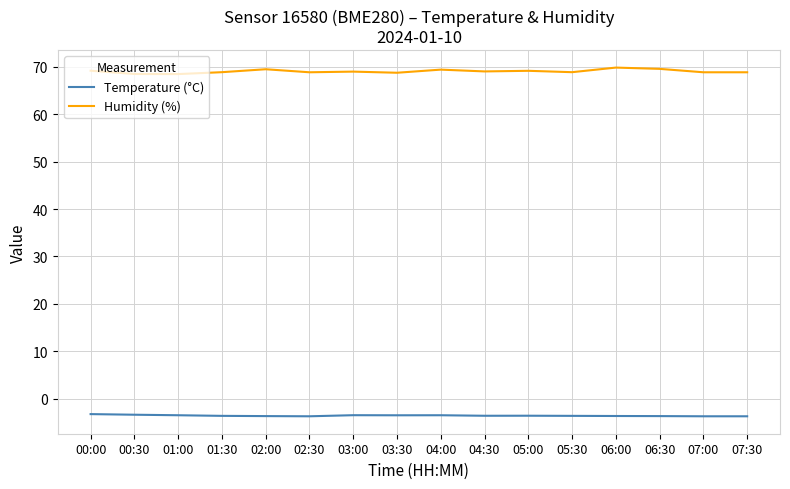

How many distinct data groups are displayed?

2